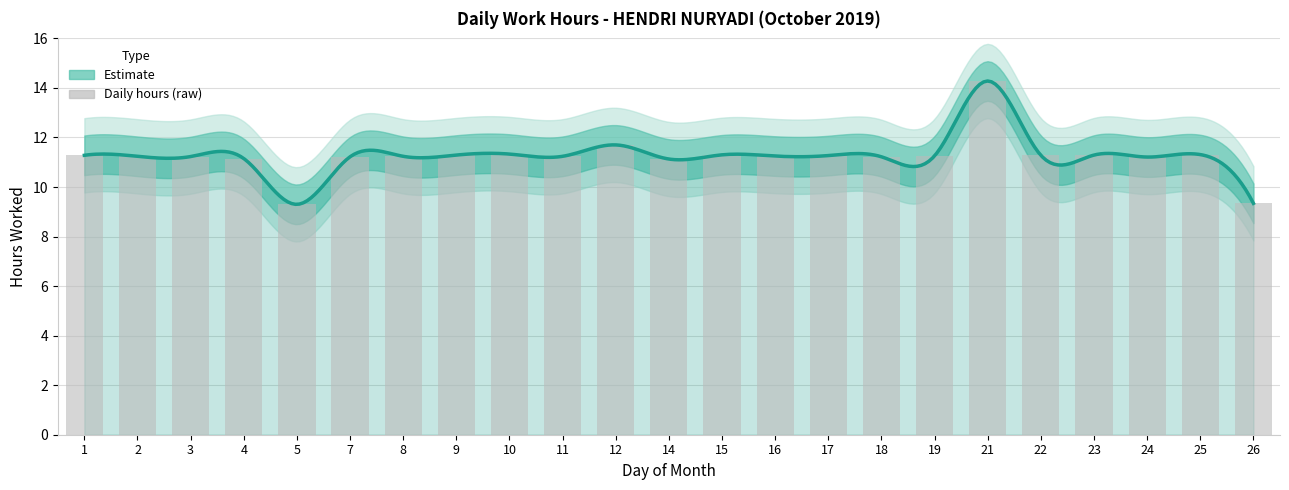

Rank the categories by value from lowest to highest.

5, 26, 14, 4, 24, 7, 18, 3, 2, 8, 11, 16, 19, 17, 1, 22, 9, 23, 15, 25, 10, 12, 21